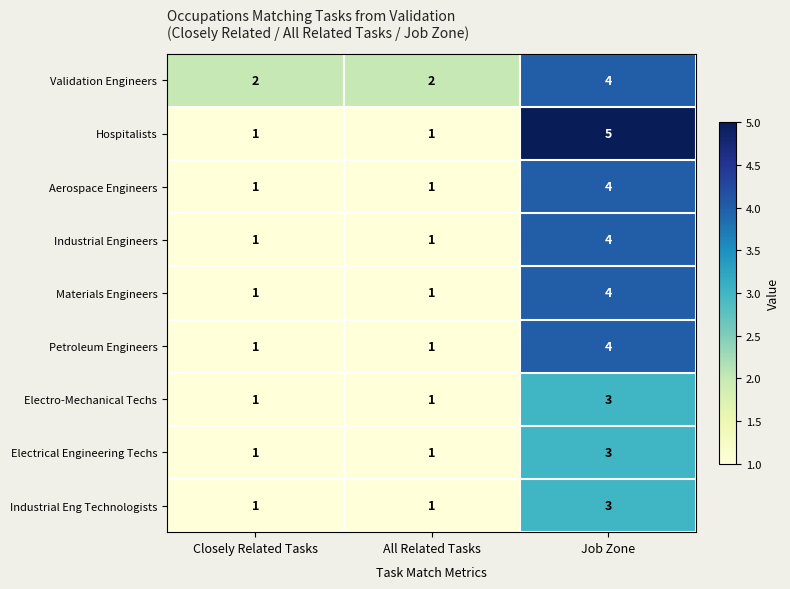

What is the maximum value shown in the chart?

5